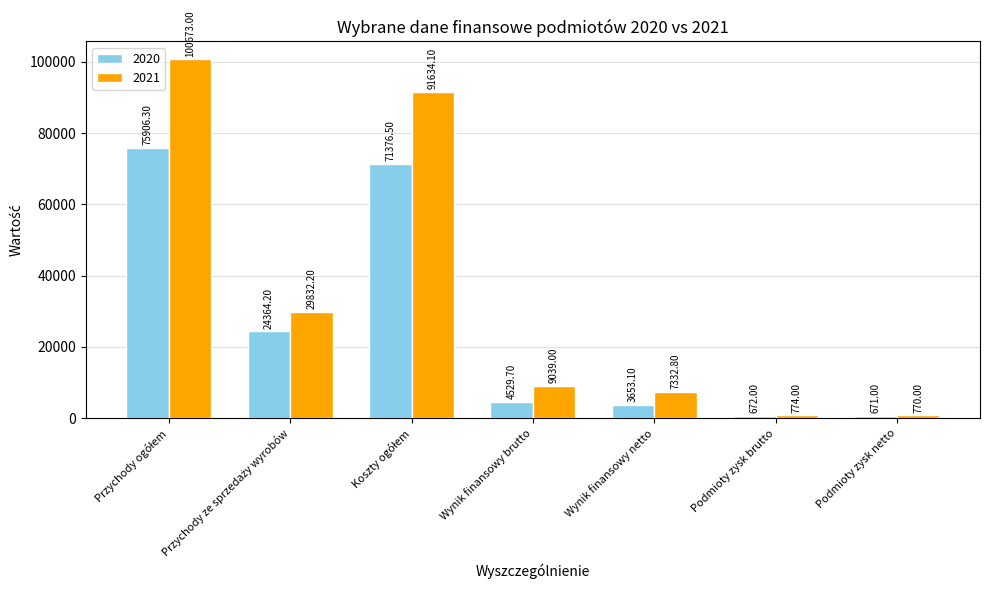

The 2021 series shows 774.0 at Podmioty zysk brutto. True or false?

True